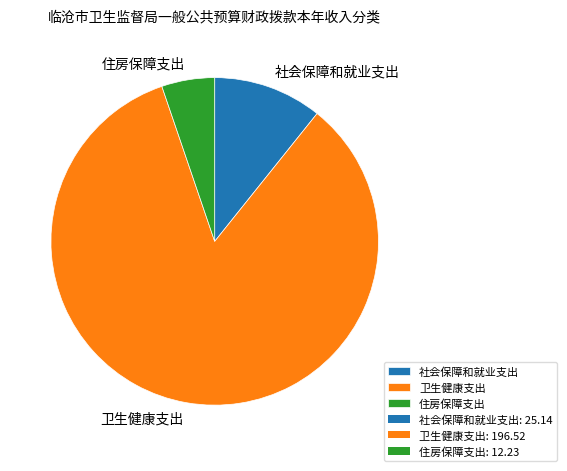

Does 卫生健康支出 account for over 50% of the chart?

Yes